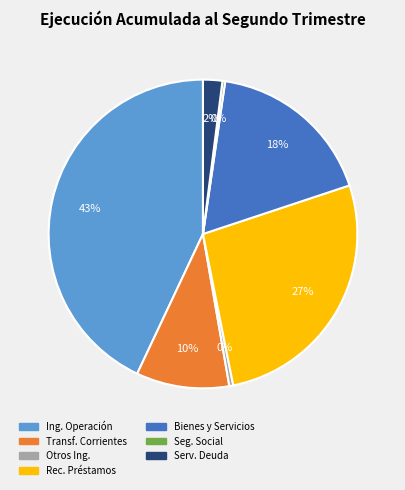

Is there any slice that represents more than half of the pie?

No